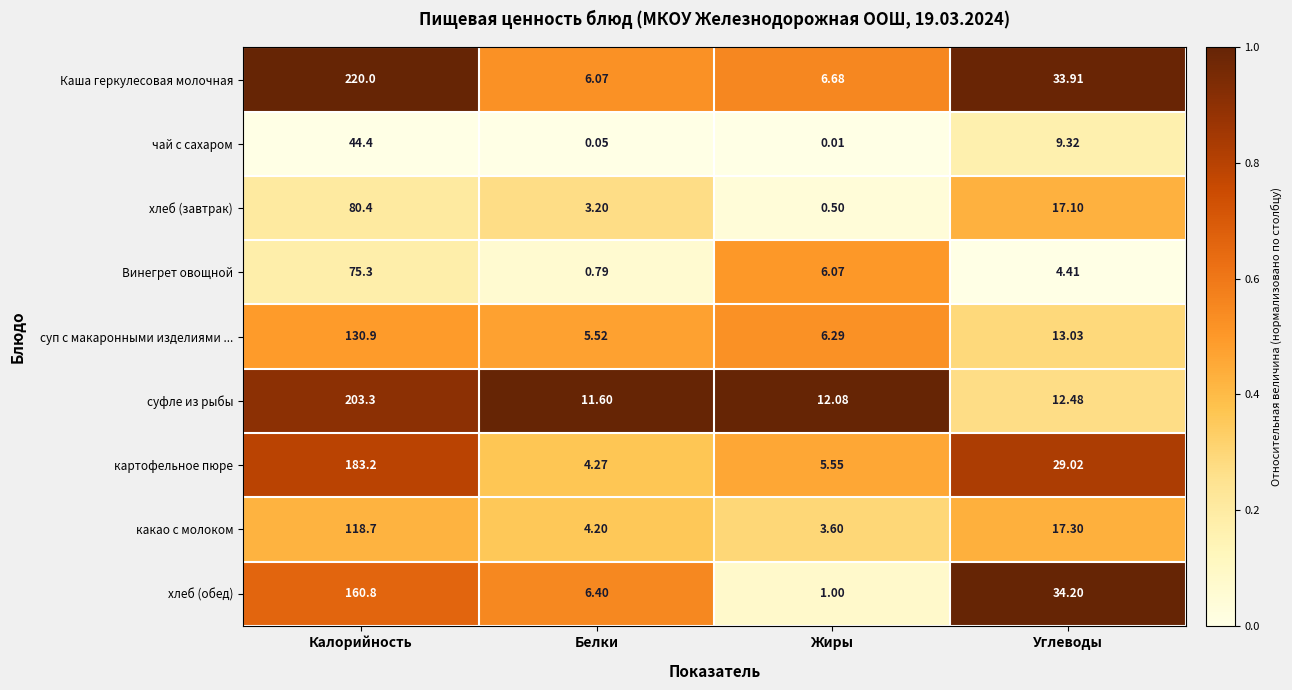

At which category is the sum across all series the highest?

Калорийность